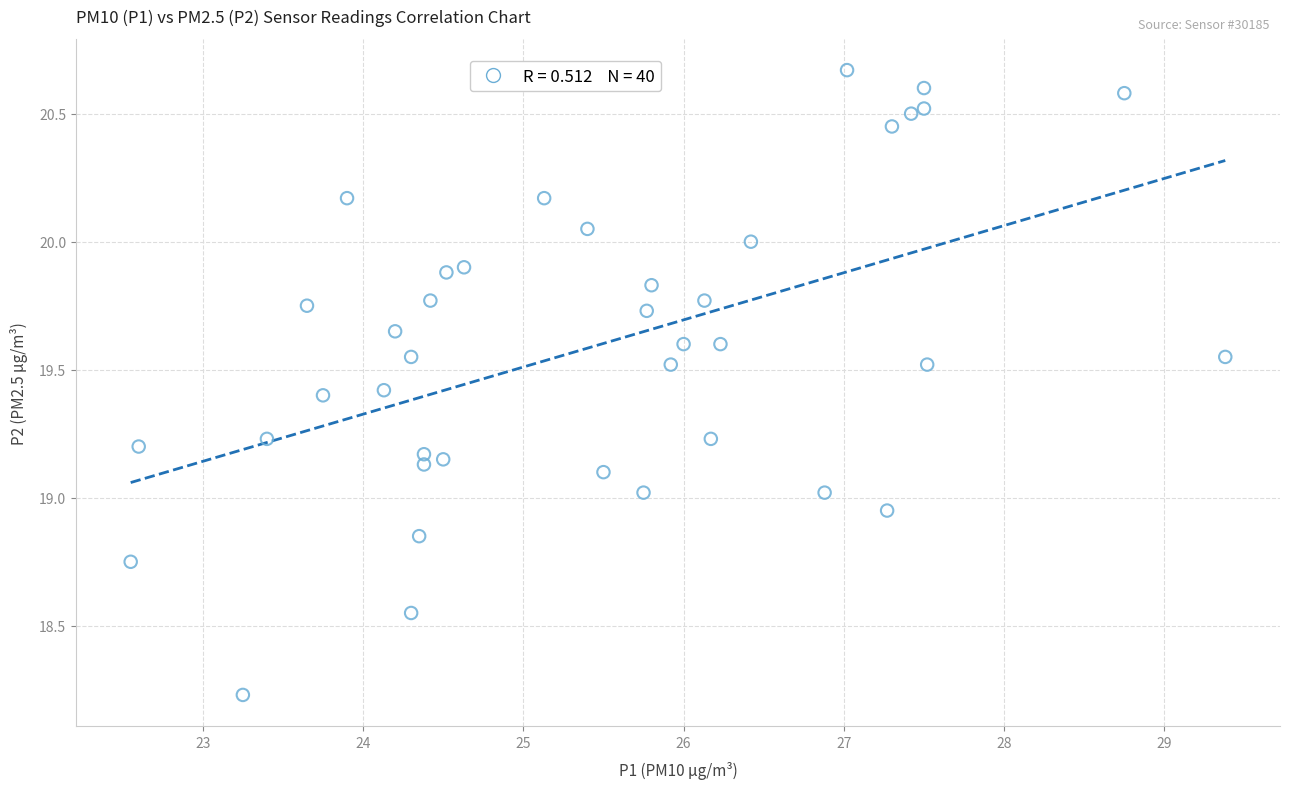

What is the range of X values (max minus min)?

6.8